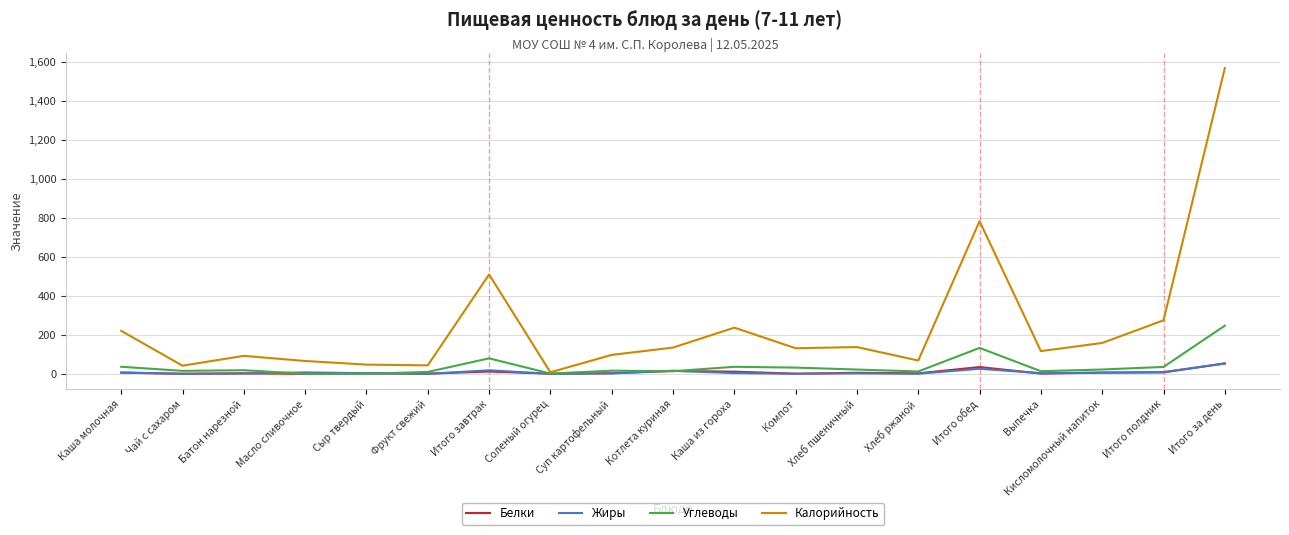

Which series has the largest total across all categories?

Калорийность